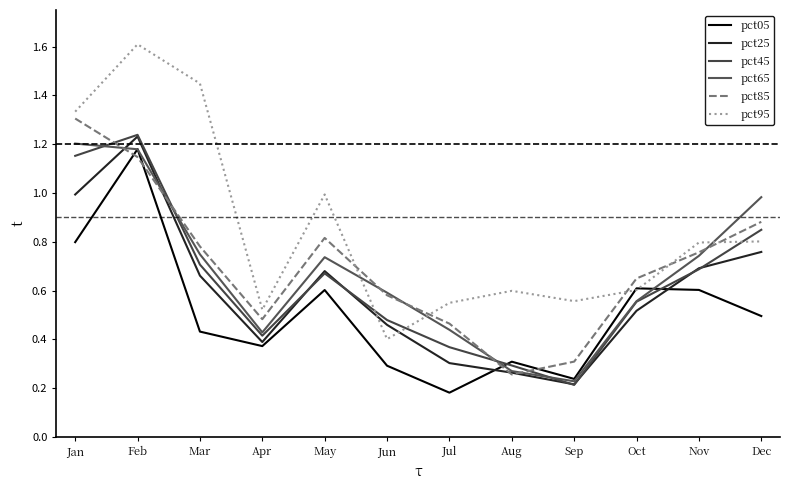

True or false: pct25 has more than 1 points higher than both neighbors.

True